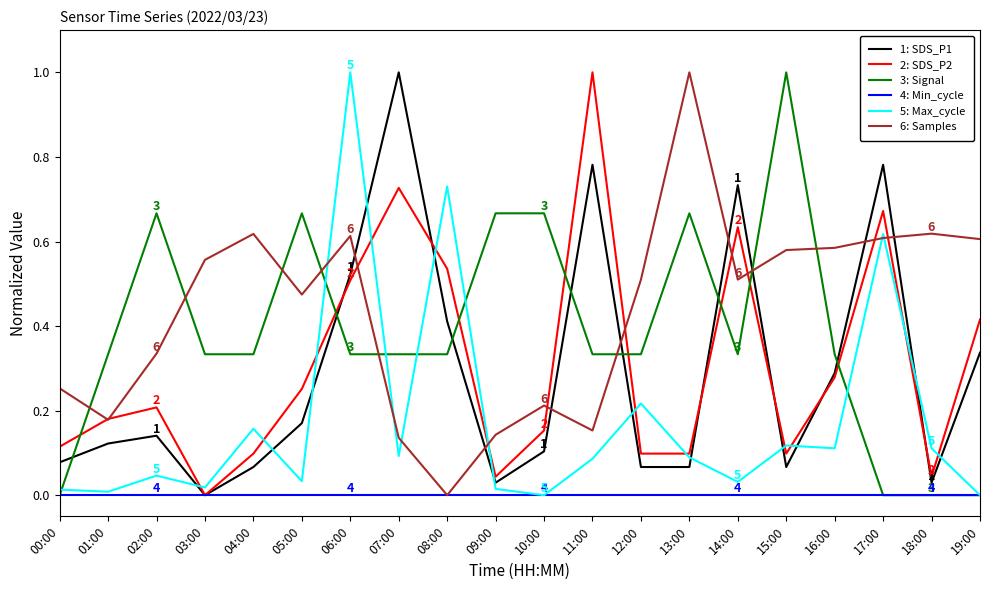

How many positive values does the 1: SDS_P1 series have?

19